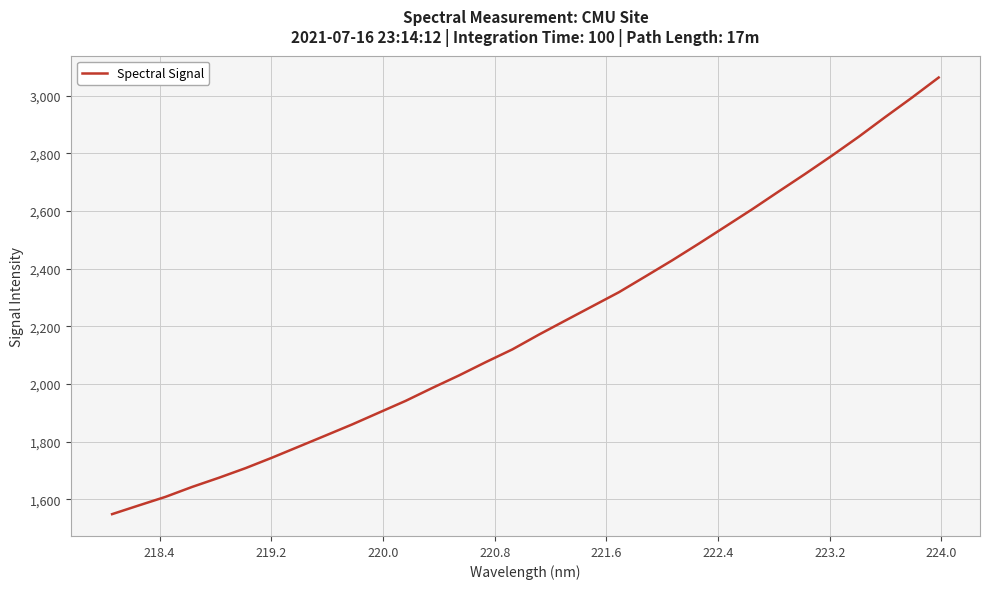

What is the average value?

2202.4